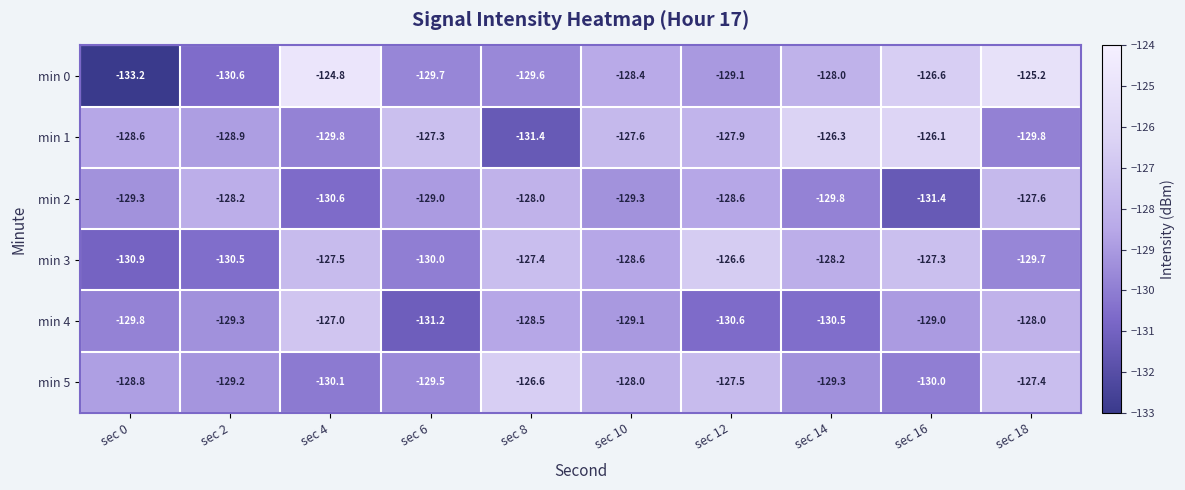

At sec 10, list the series in order from smallest to largest.

min 2, min 4, min 3, min 0, min 5, min 1